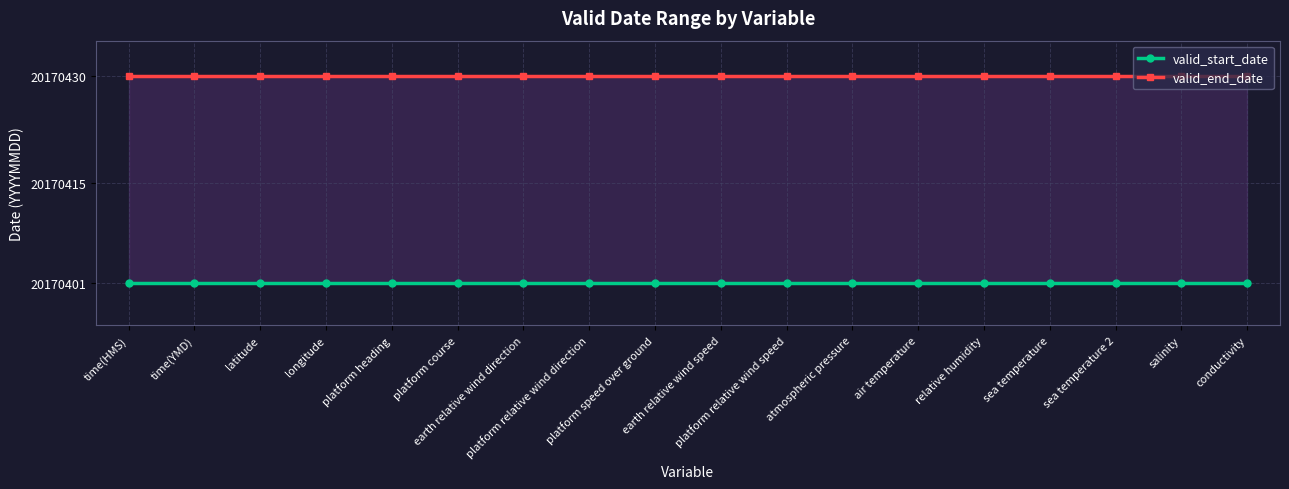

At which label does valid_start_date reach its minimum?

time(HMS)